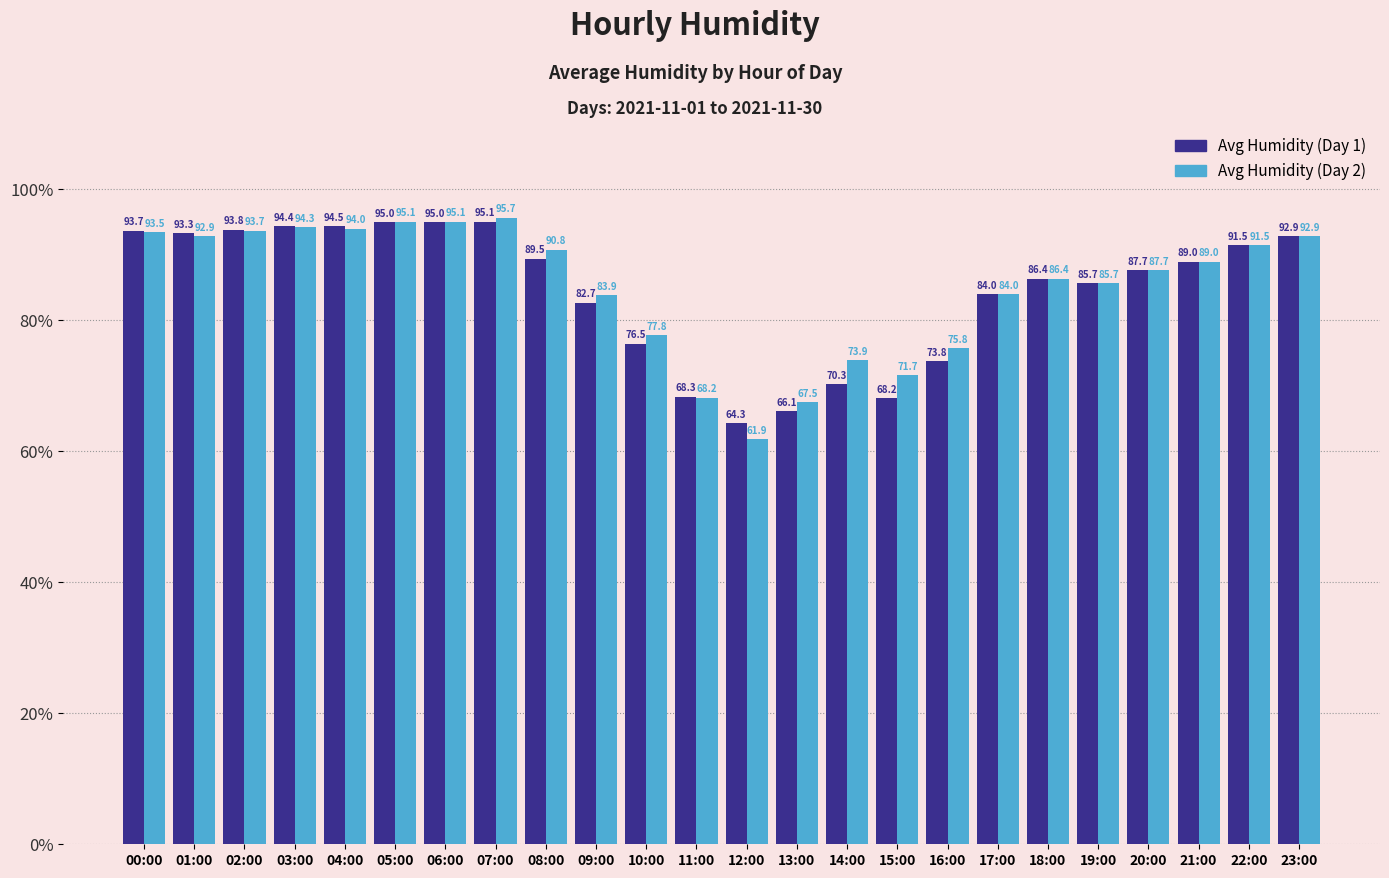

How many data points does each series have?

24